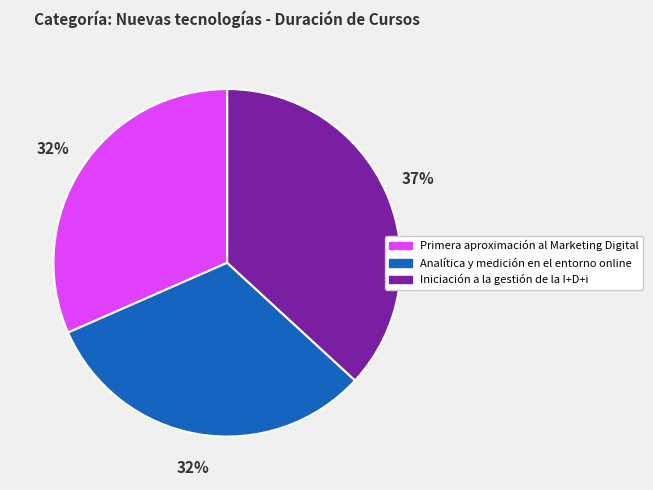

Which category has the biggest portion of the pie?

Iniciación a la gestión de la I+D+i